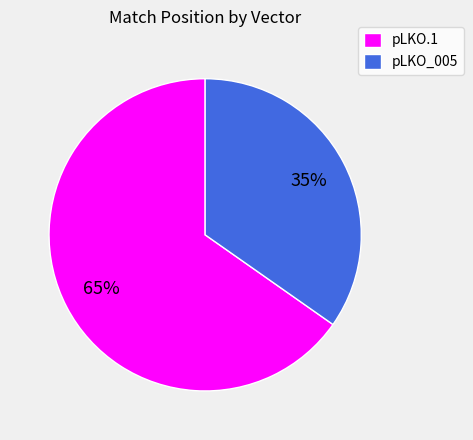

What percentage is the pLKO.1 slice, to the nearest percent?

65%